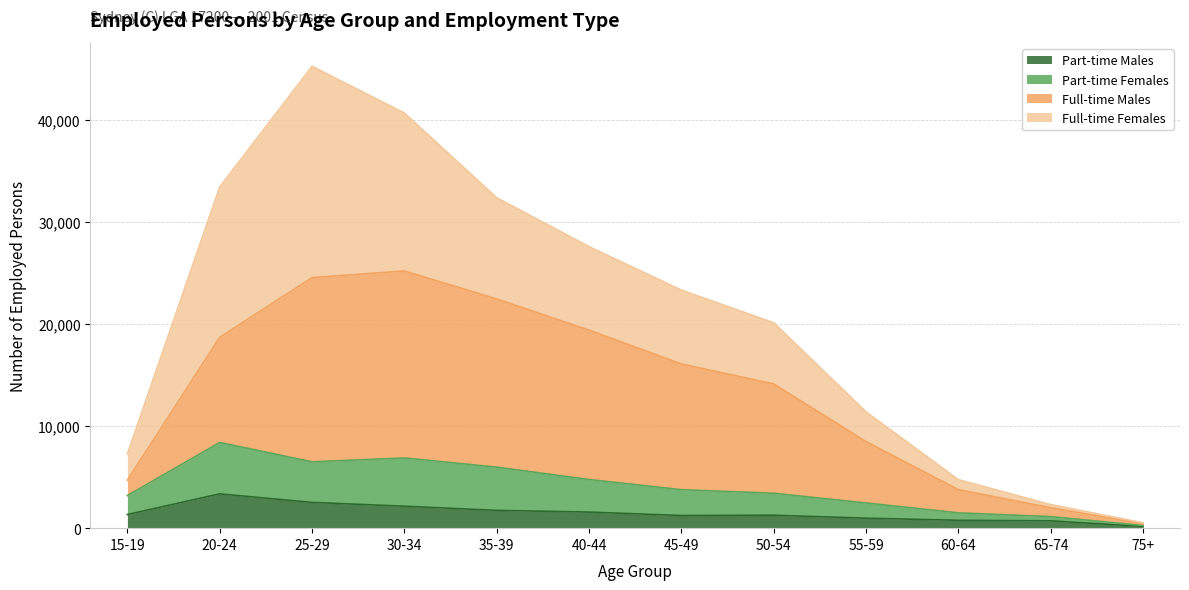

The value of Part-time Males at 45-49 is 1241. True or false?

True